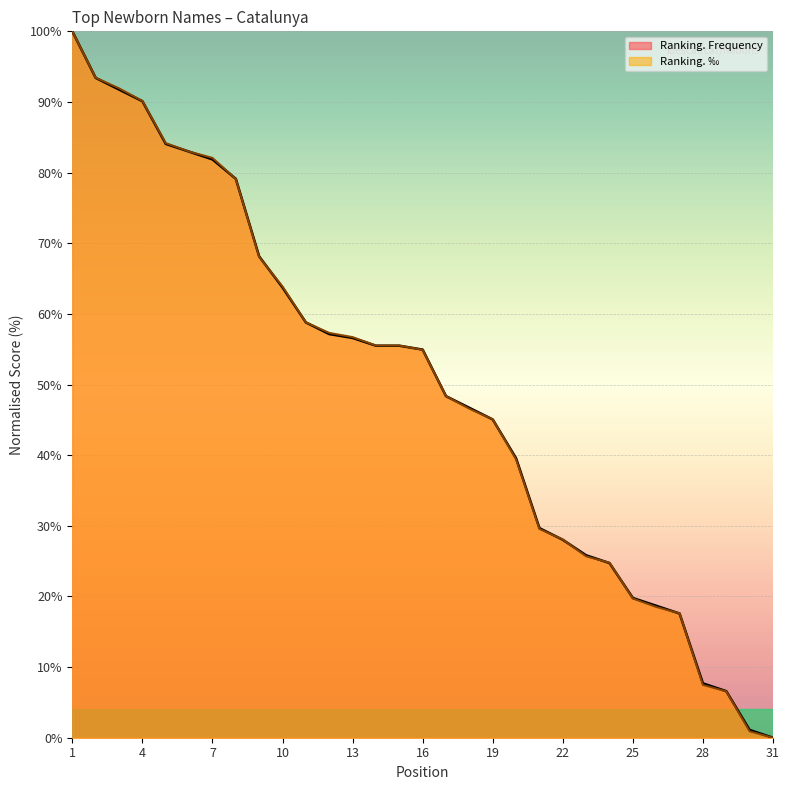

True or false: Ranking. ‰ has a value of 56.7 at 13.

True